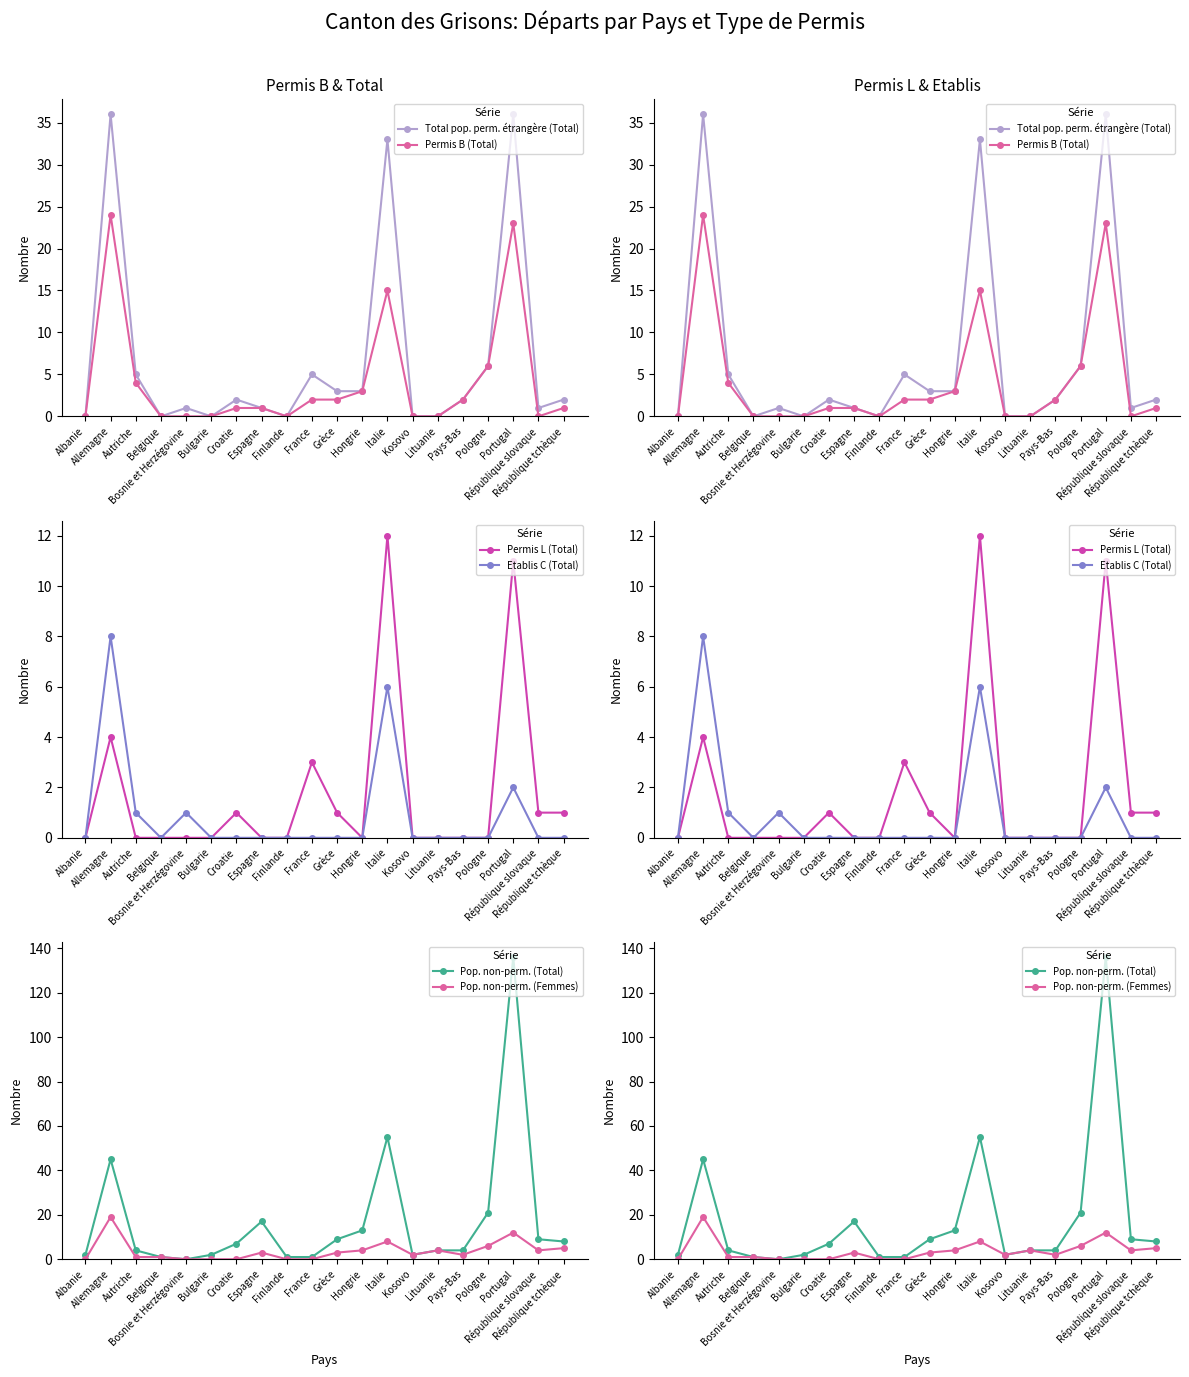

At which category is the sum across all series the highest?

Portugal